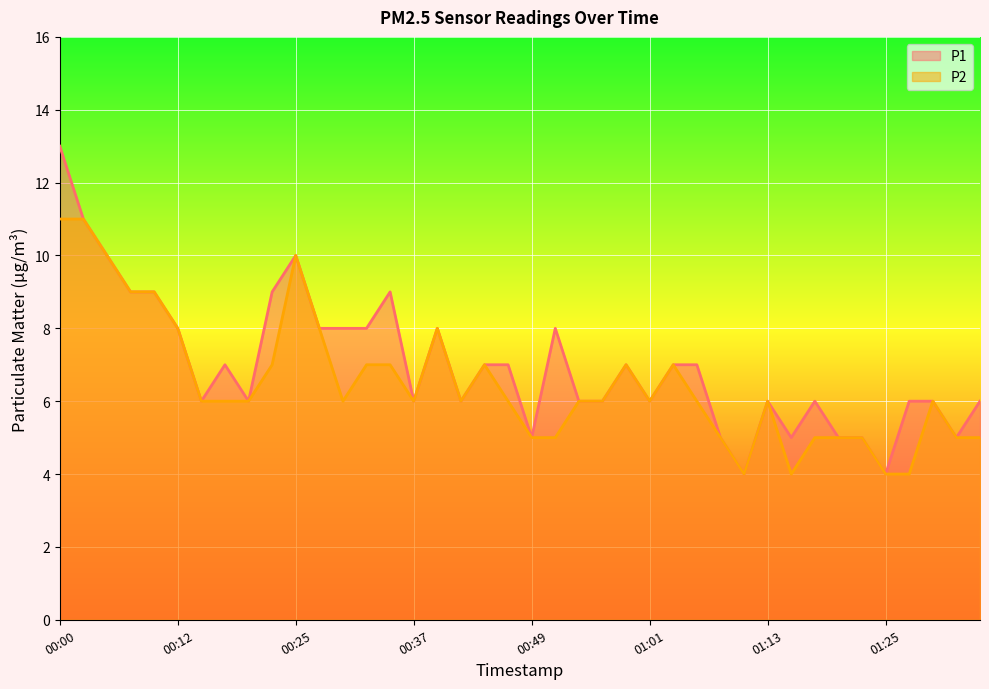

Which category has the lowest value in the P2 series?

01:11